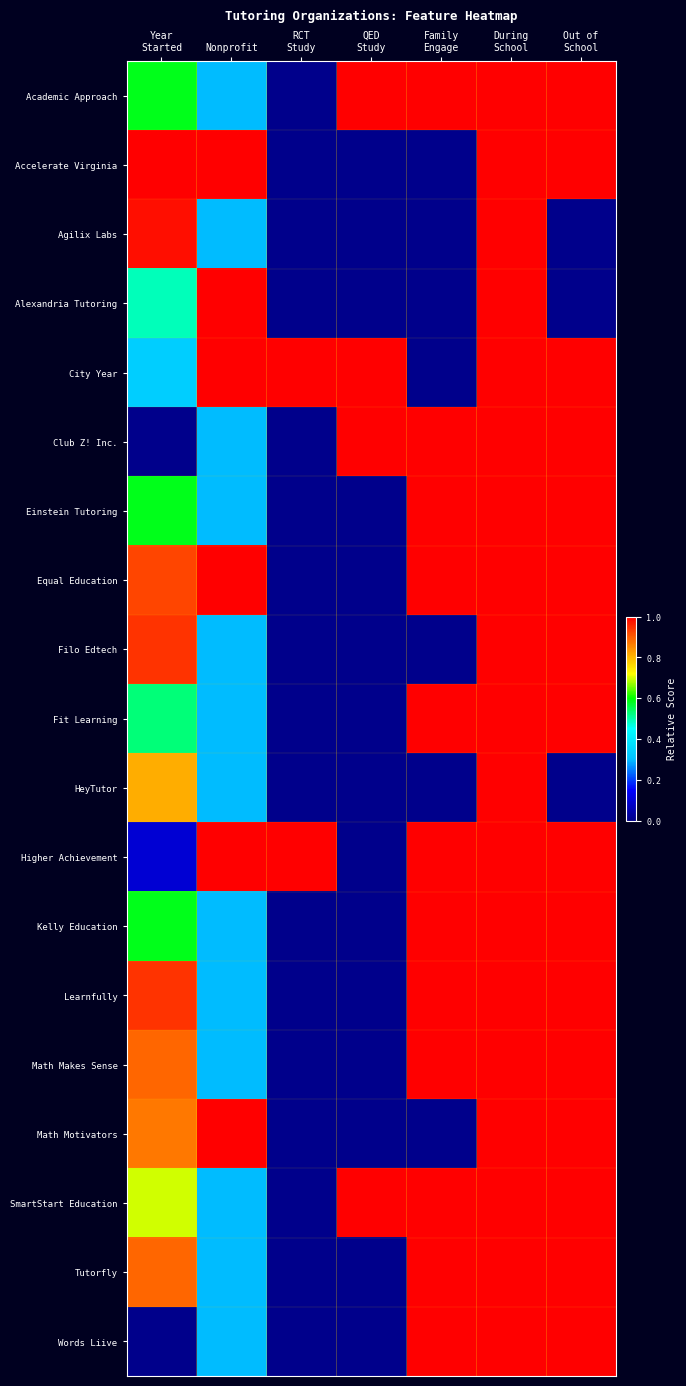

At how many categories does at least one series exceed 0?

7